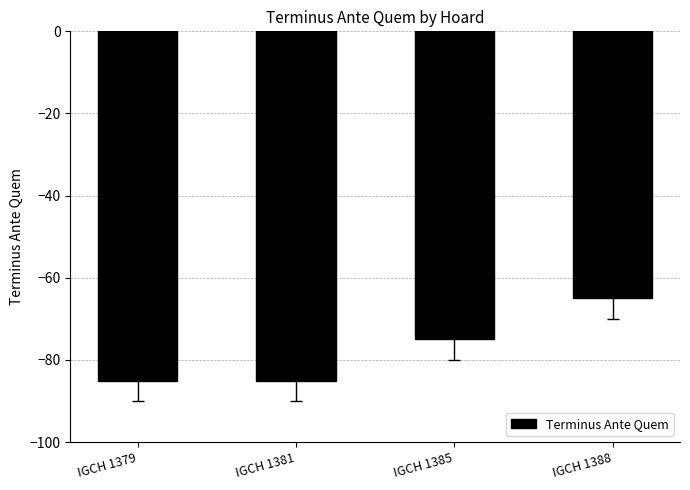

Reading right to left, what are all the values shown in this chart?

IGCH 1388=-65	IGCH 1385=-75	IGCH 1381=-85	IGCH 1379=-85